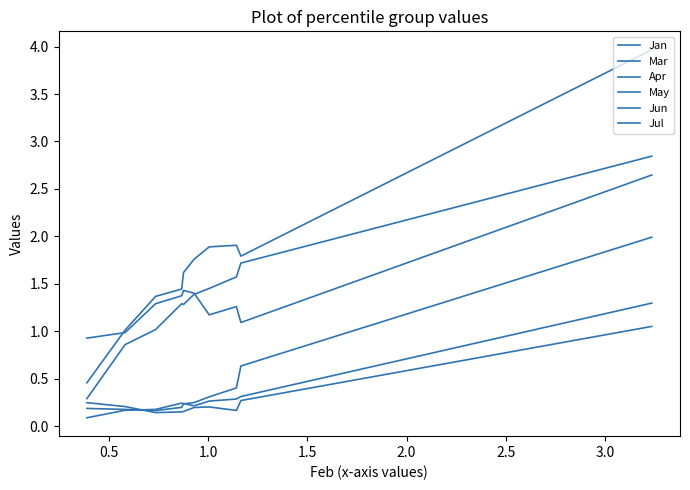

What is the sum of all Jun values?

2.8